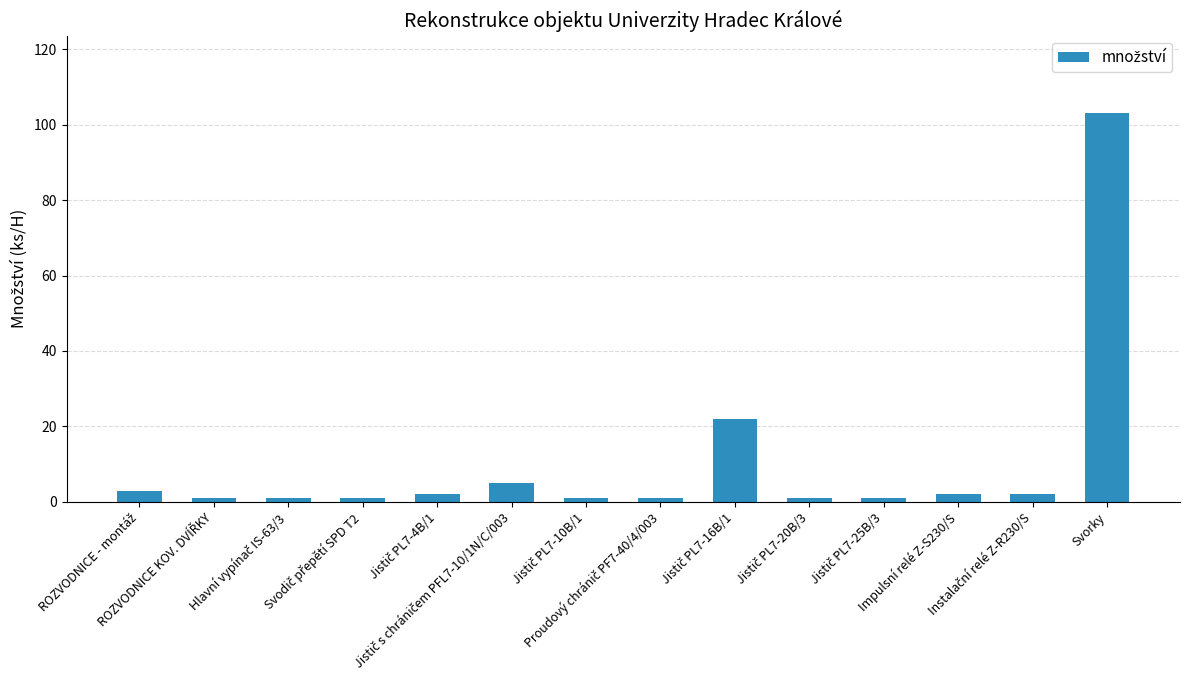

What is the difference between the maximum and minimum values?

102